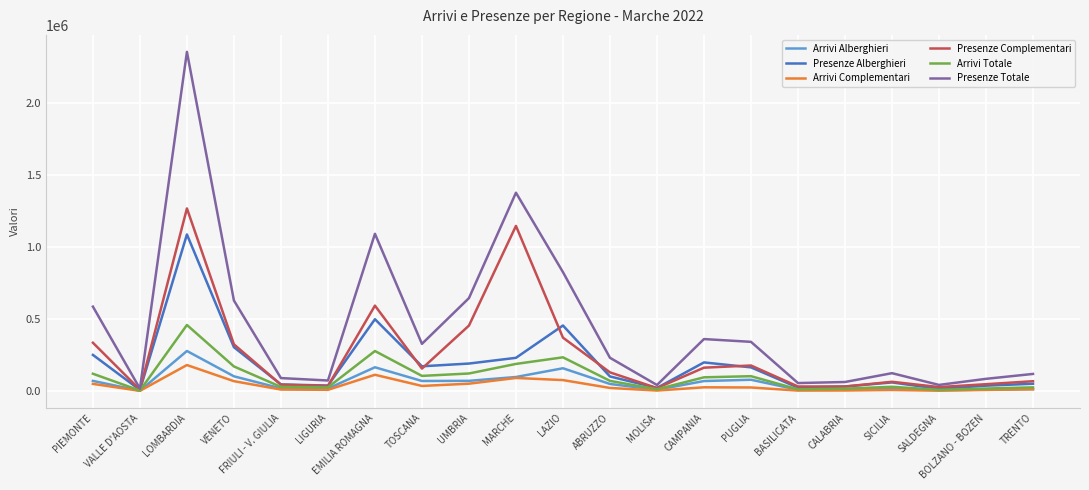

How many values in the Presenze Complementari series are below 129685?

10